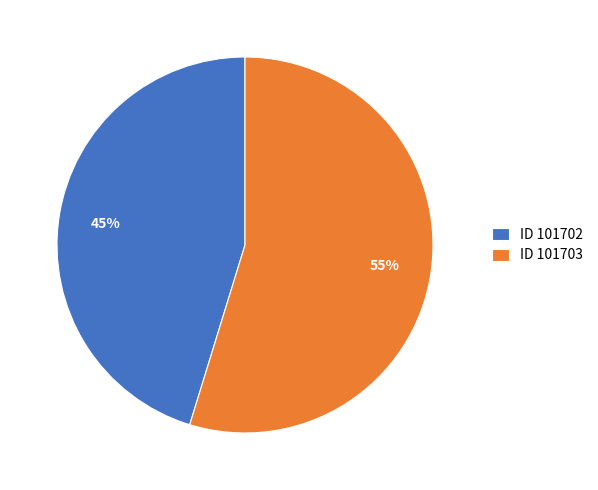

Do ID 101703 and ID 101702 together represent more than half of the pie?

Yes